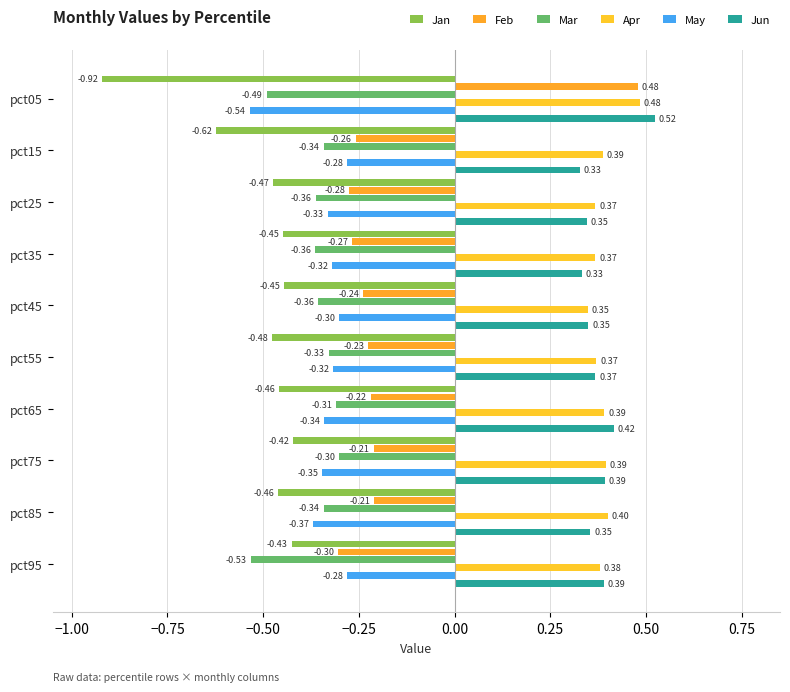

Count the number of categories in the chart.

10